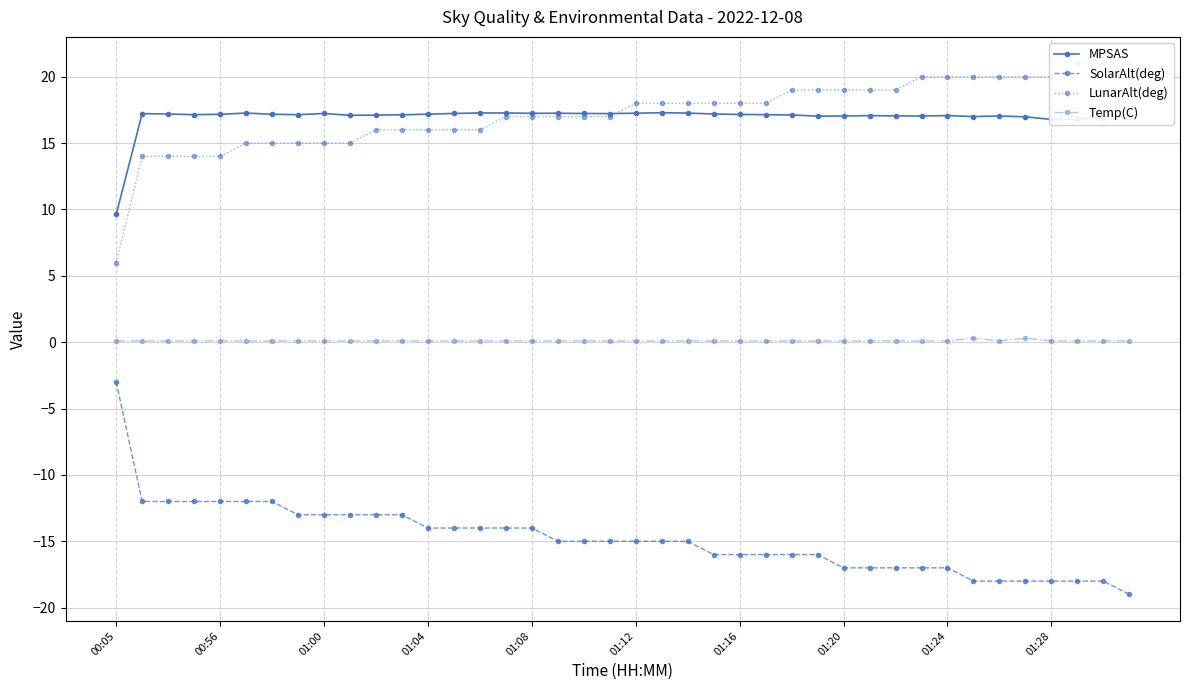

What is the highest value of the MPSAS series?

17.3